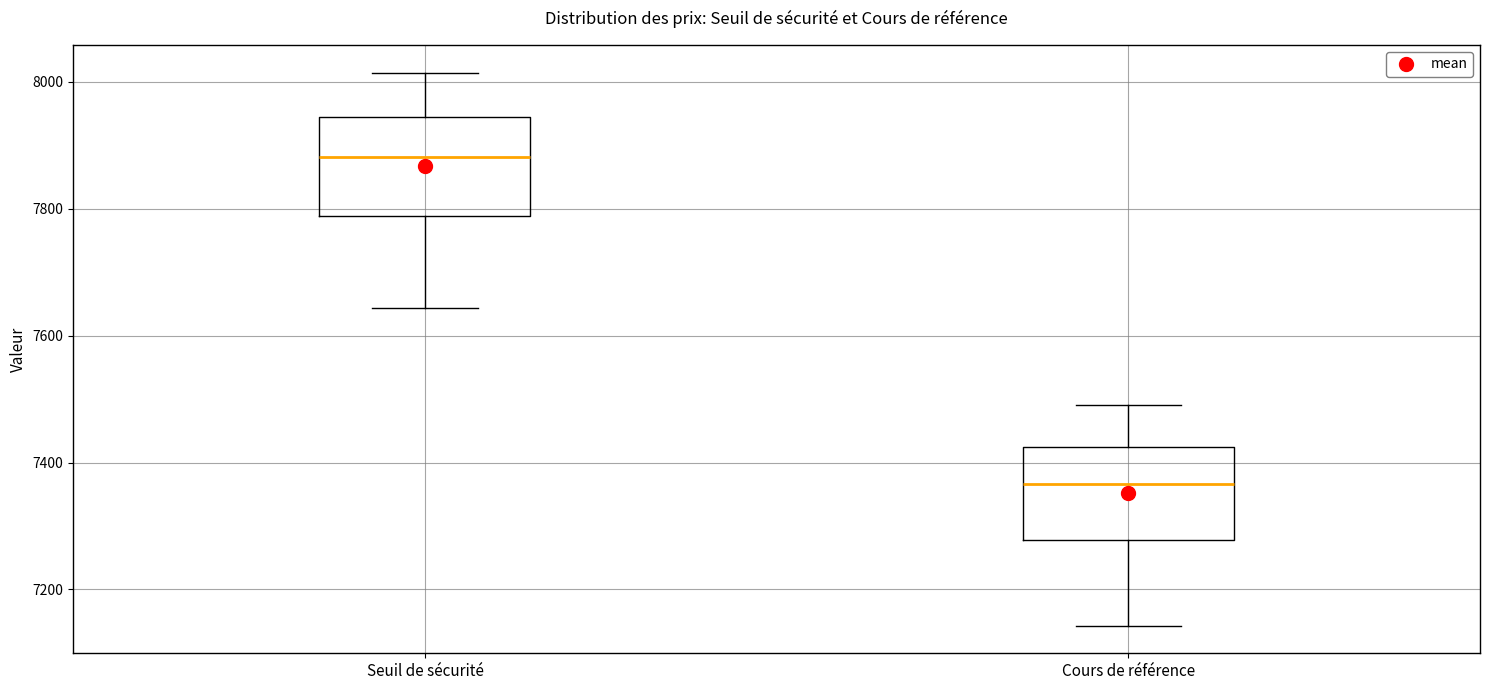

Where is the upper edge of the box for Cours de référence on the y-axis? The values are not printed on the chart, so give them approximately, as read against the axis.

7420